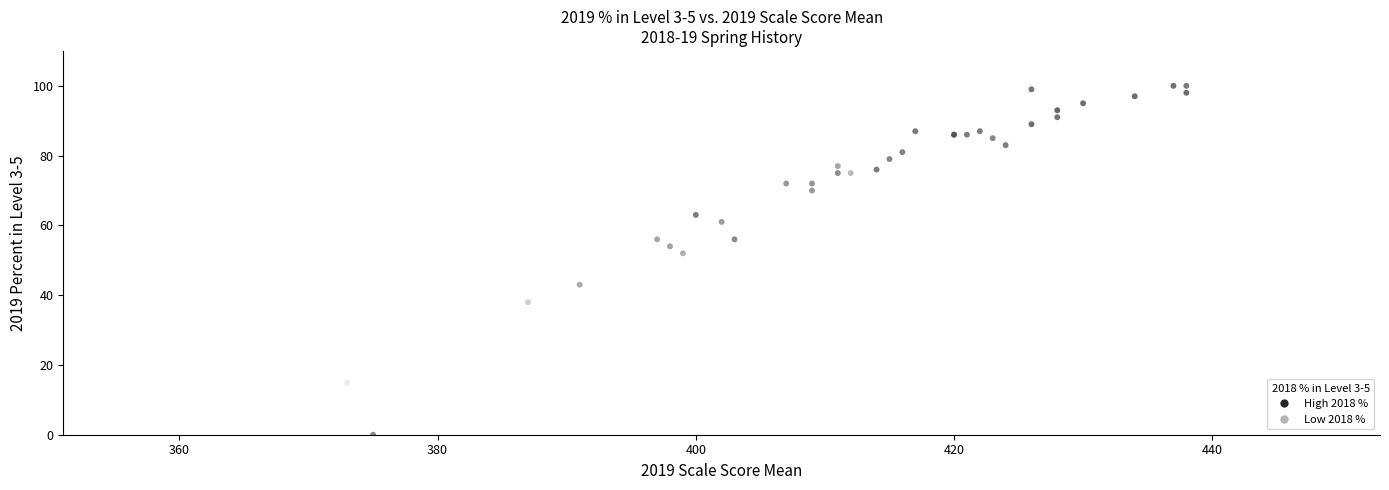

What Y value in the scatter plot is closest to 50?

52